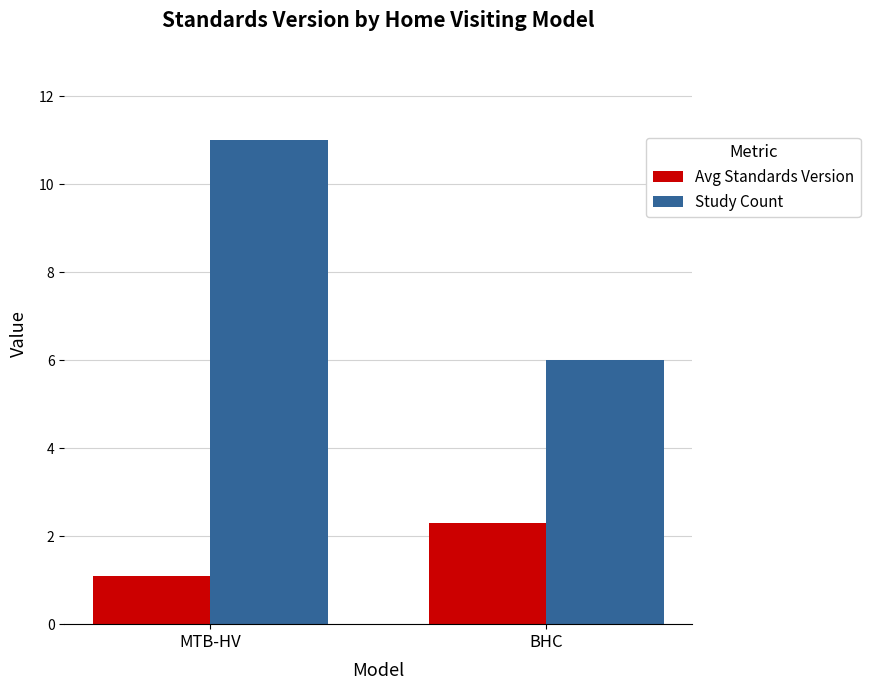

Reading left to right, list all the values displayed in this chart.

Avg Standards Version: MTB-HV=1.1	BHC=2.3
Study Count: MTB-HV=11.0	BHC=6.0